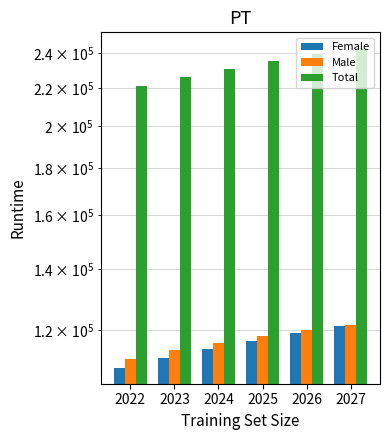

How many series are shown in this chart?

3